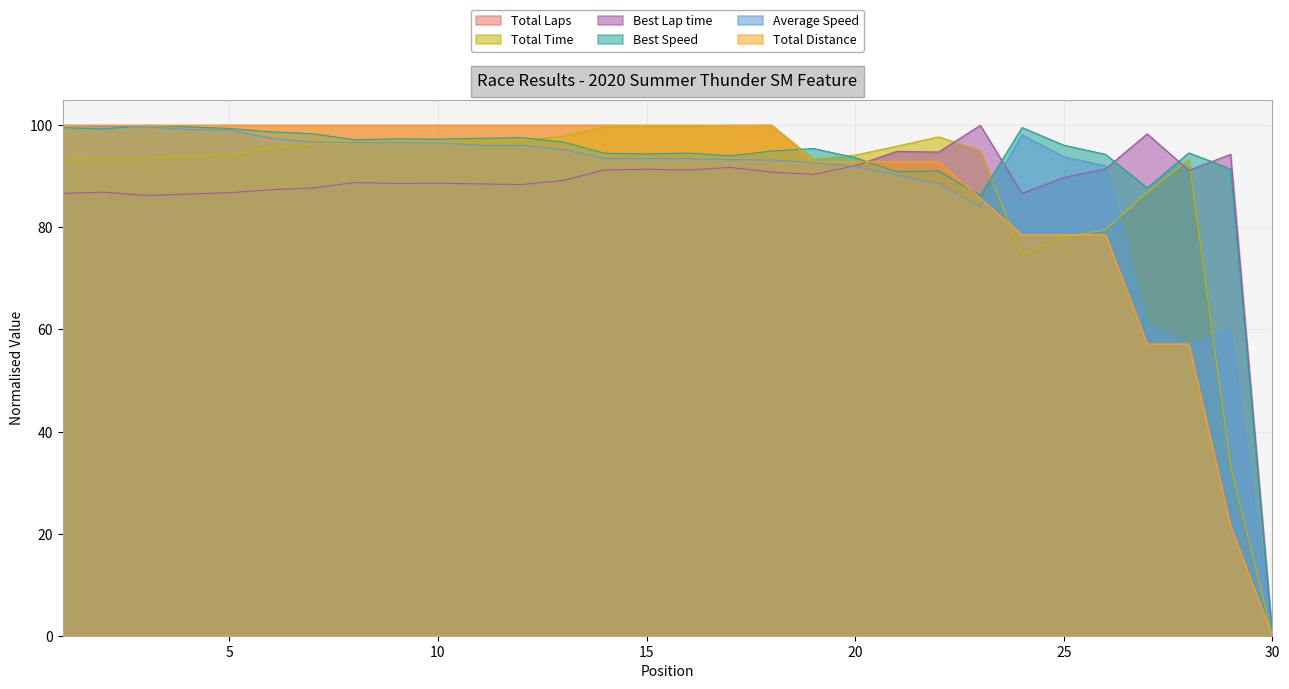

Rank the categories by Best Lap time value from lowest to highest.

30, 3, 4, 24, 1, 5, 2, 6, 7, 12, 11, 9, 10, 8, 13, 25, 19, 18, 28, 16, 14, 15, 26, 17, 20, 29, 22, 21, 27, 23